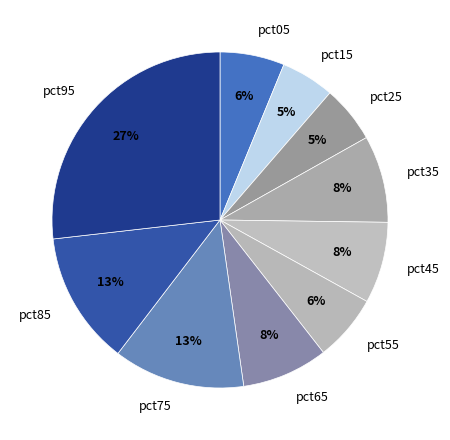

To the nearest percent, what is the difference between the largest and smallest slice percentages?

22%